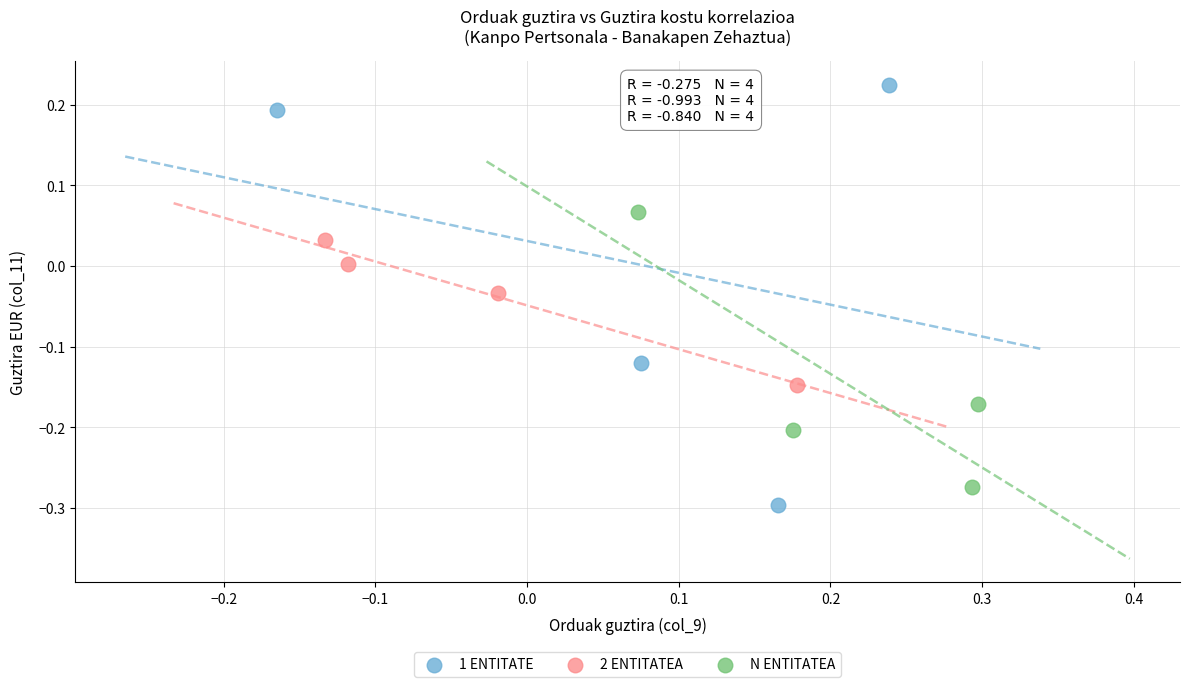

What are all the series names shown in the legend?

1 ENTITATE, 2 ENTITATEA, N ENTITATEA